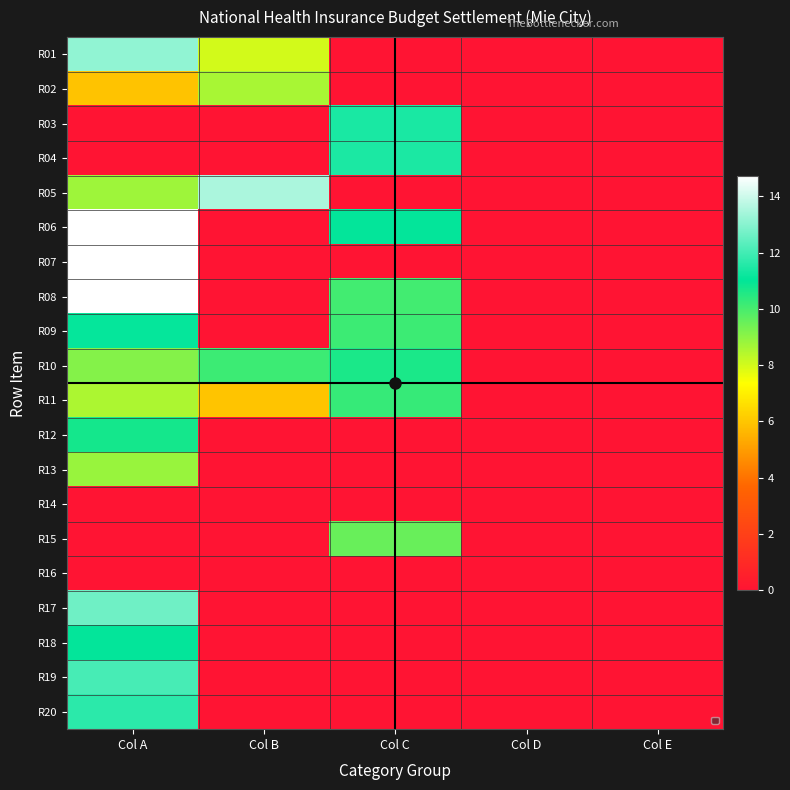

Which has a higher value, Col A or Col D?

Col A